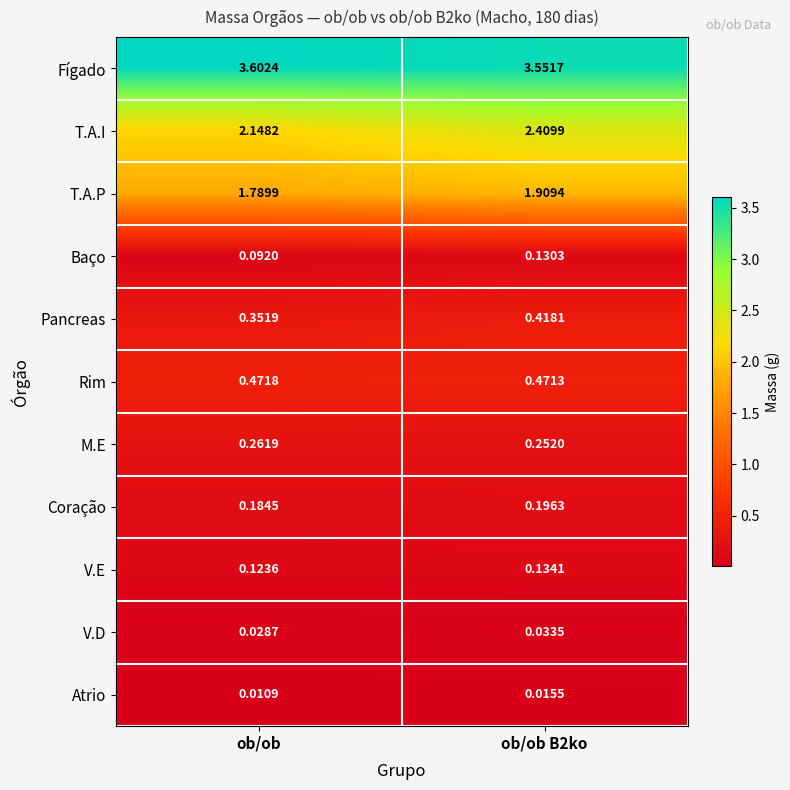

Which series has the largest range (max minus min)?

T.A.I